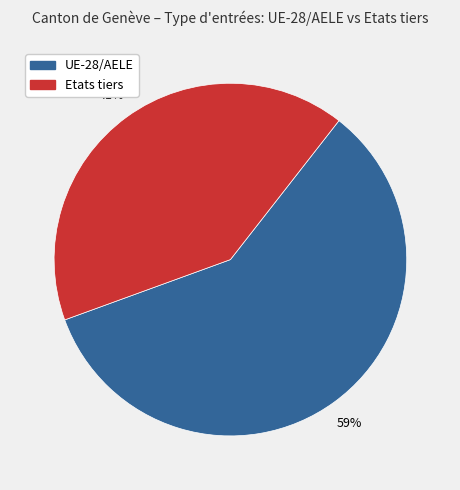

Is there any slice that represents more than half of the pie?

Yes